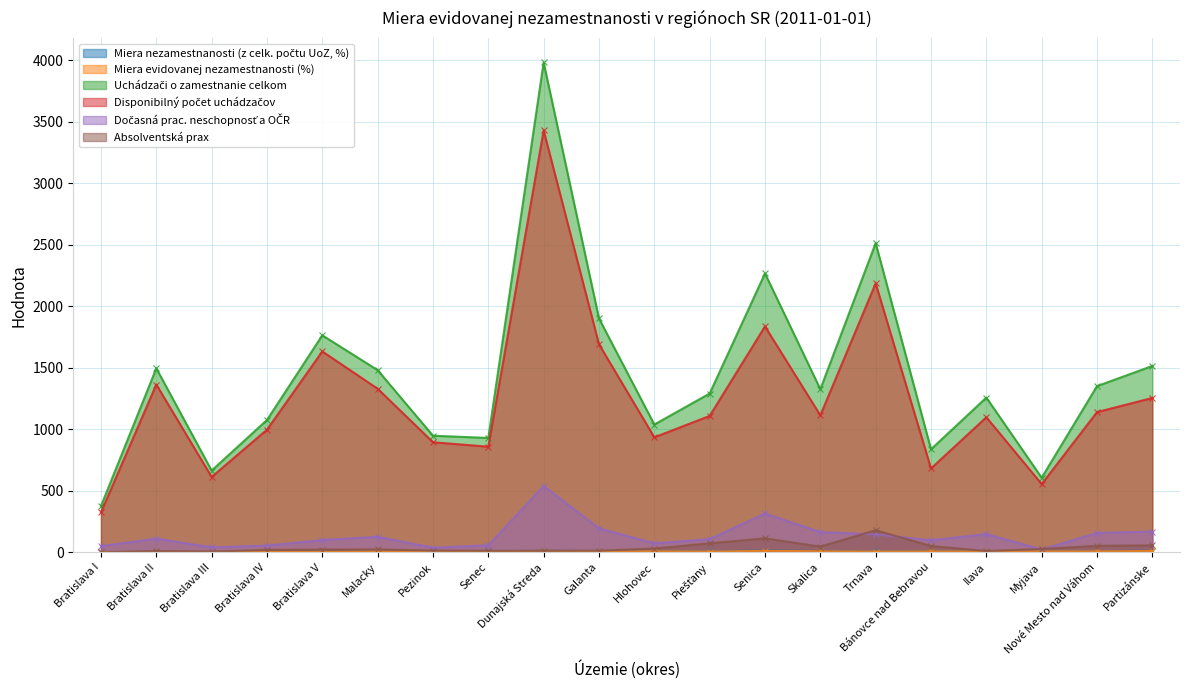

How many categories are shown in the chart?

20